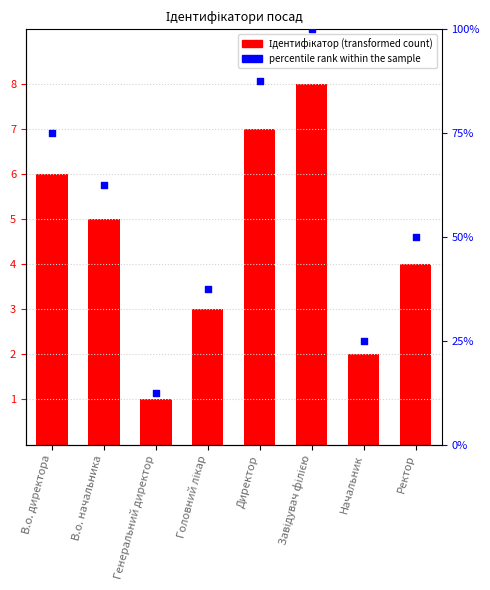

Which series has the largest total across all categories?

percentile rank within the sample